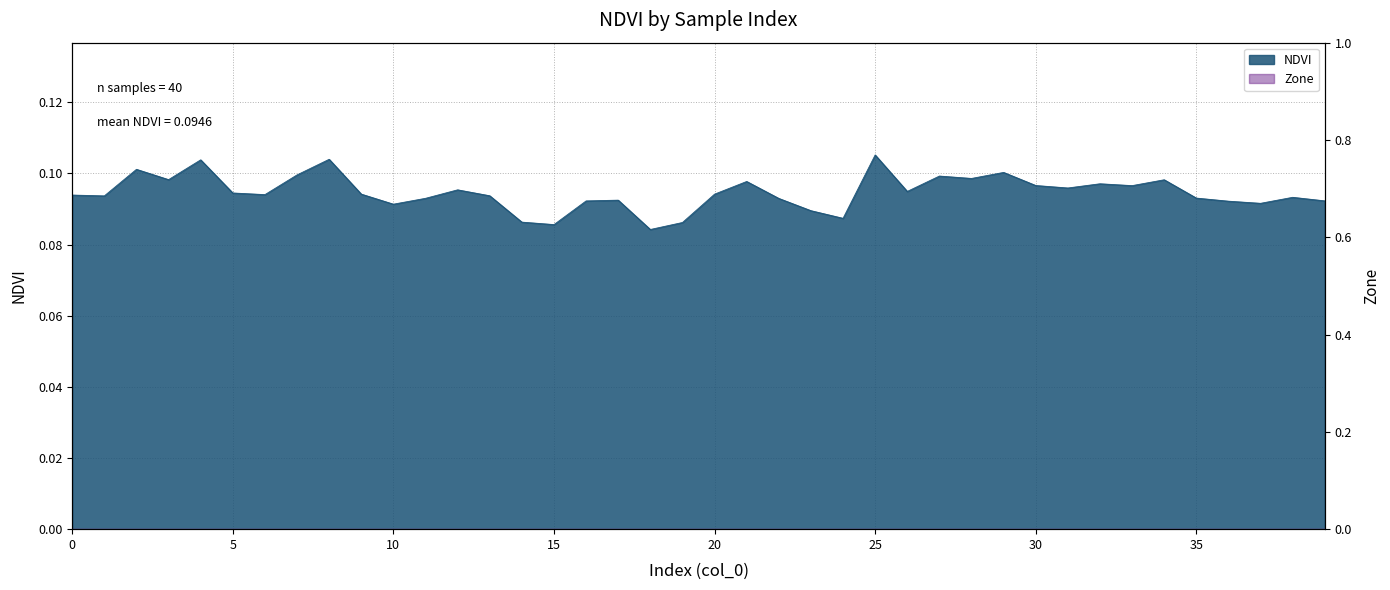

Reading right to left, list all the values displayed in this chart.

0.1	0.1	0.1	0.1	0.1	0.1	0.1	0.1	0.1	0.1	0.1	0.1	0.1	0.1	0.1	0.1	0.1	0.1	0.1	0.1	0.1	0.1	0.1	0.1	0.1	0.1	0.1	0.1	0.1	0.1	0.1	0.1	0.1	0.1	0.1	0.1	0.1	0.1	0.1	0.1